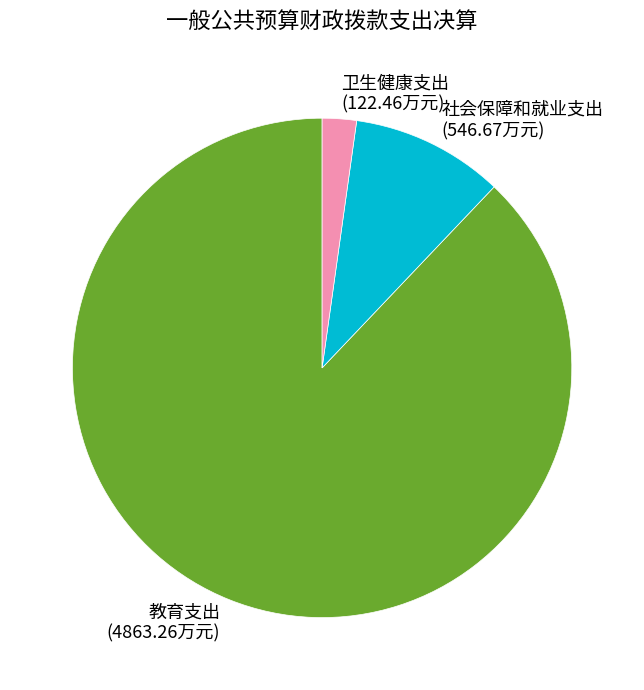

Combined, do 社会保障和就业支出 and 教育支出 account for over 50%?

Yes